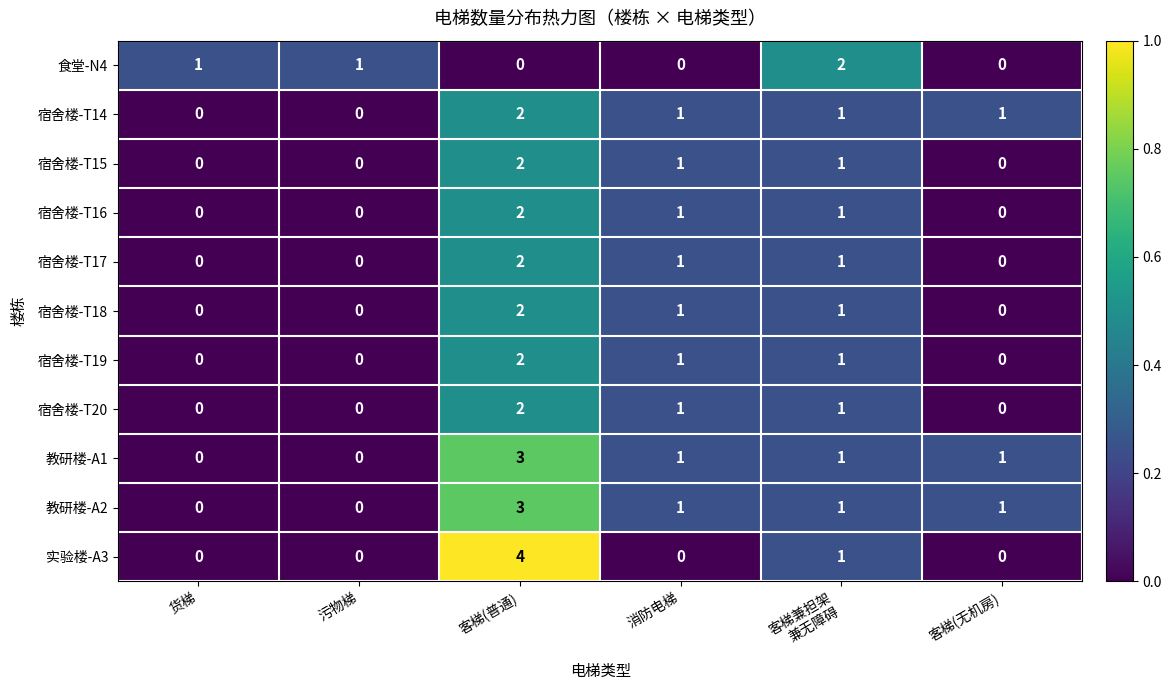

What is the sum of all 宿舍楼-T16 values?

4